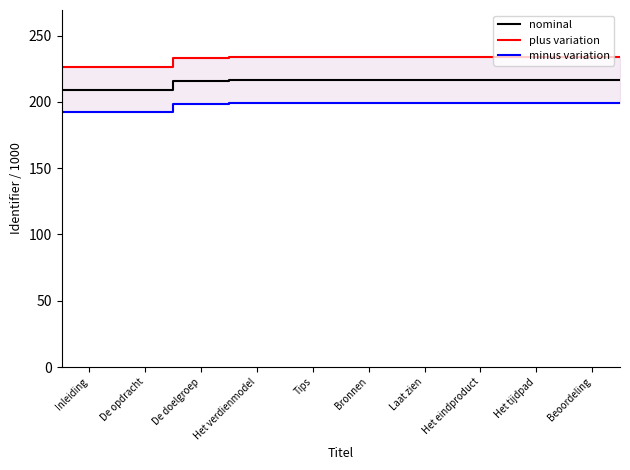

What is the minimum value for nominal?

209.2